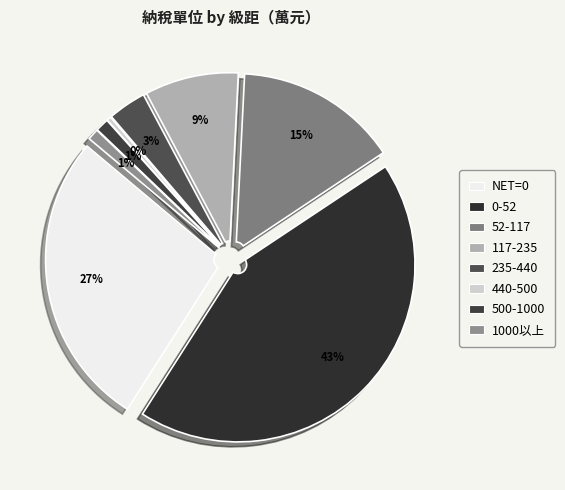

Combined, do 440-500 and 500-1000 account for over 50%?

No